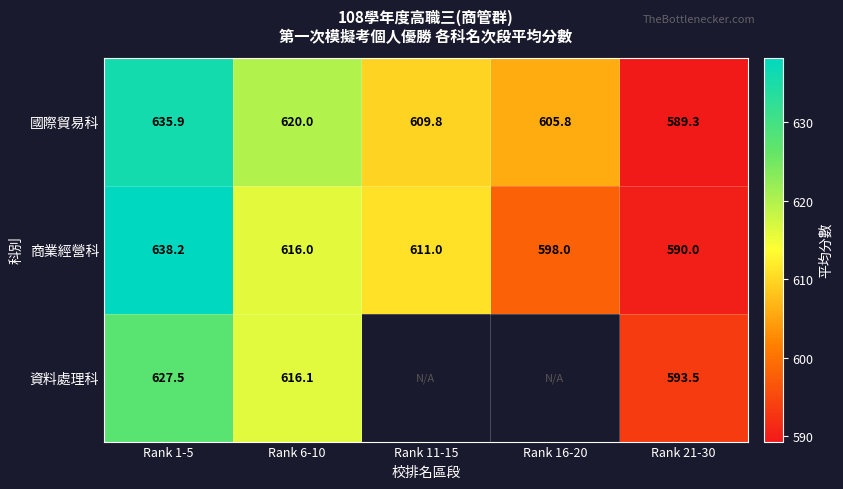

Is the value of 商業經營科 at Rank 6-10 greater than the value of 國際貿易科 at Rank 1-5?

No